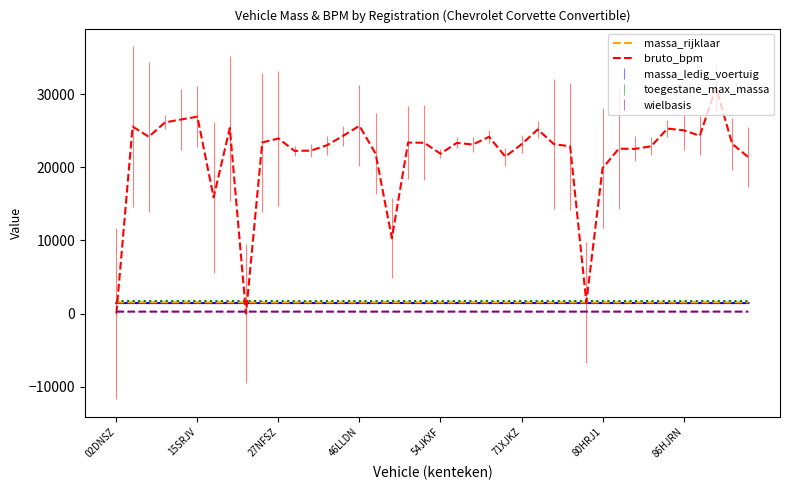

What is the greatest value displayed?

30881